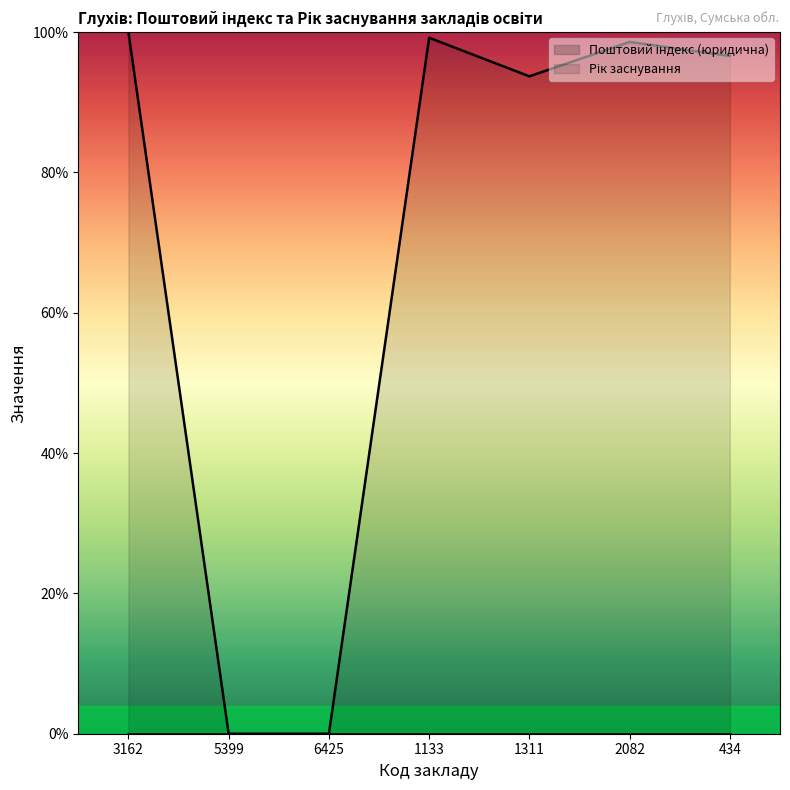

List the labels in order of value, smallest first.

5399, 6425, 1311, 434, 2082, 1133, 3162